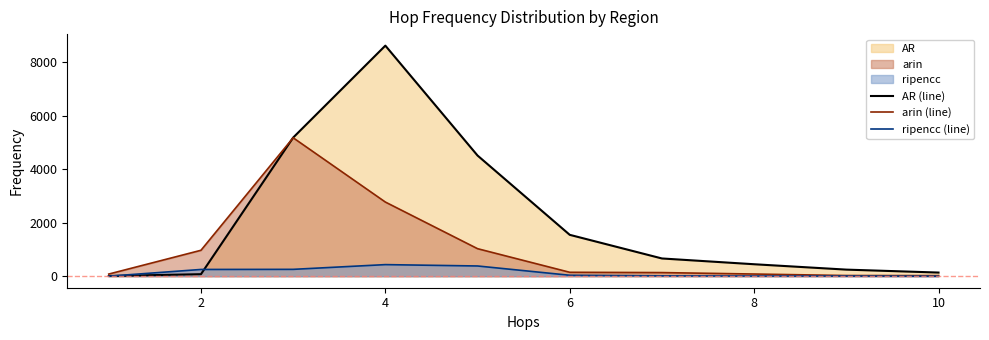

Which series has the widest spread of values?

AR (line)